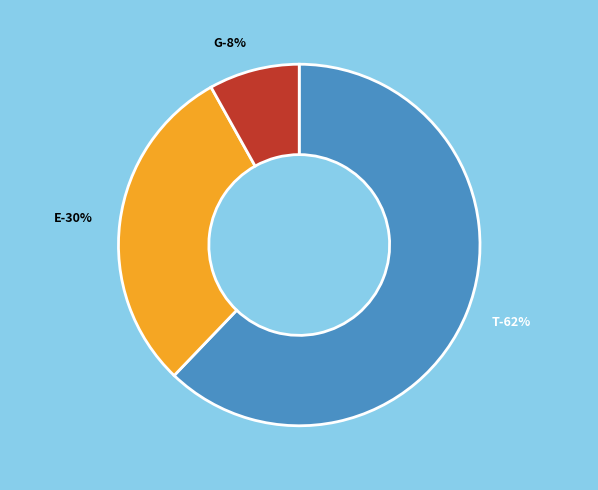

Is the sum of G and E greater than half?

No